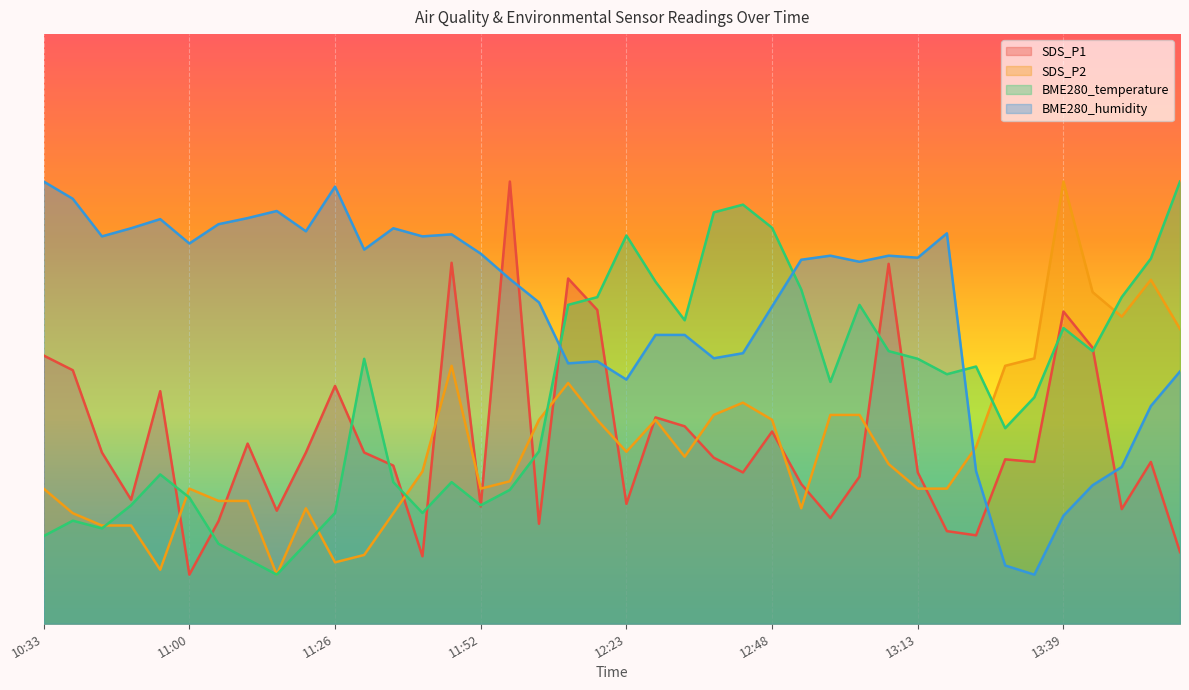

What is the value of the SDS_P1 point at the 6th from the left?

10.0